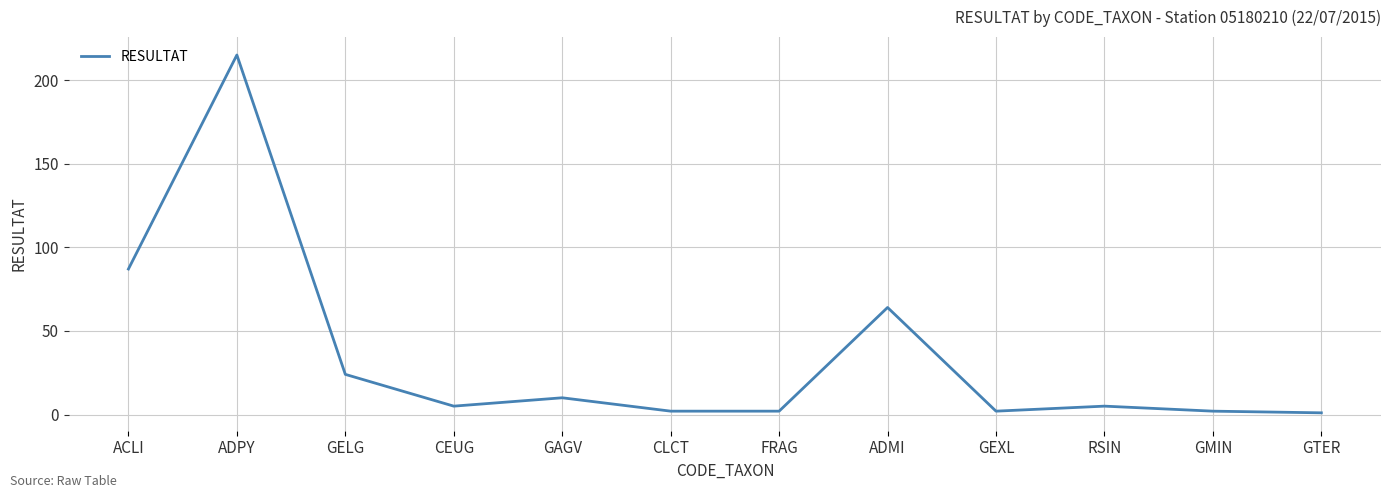

At which category does the data reach its first local peak?

ADPY